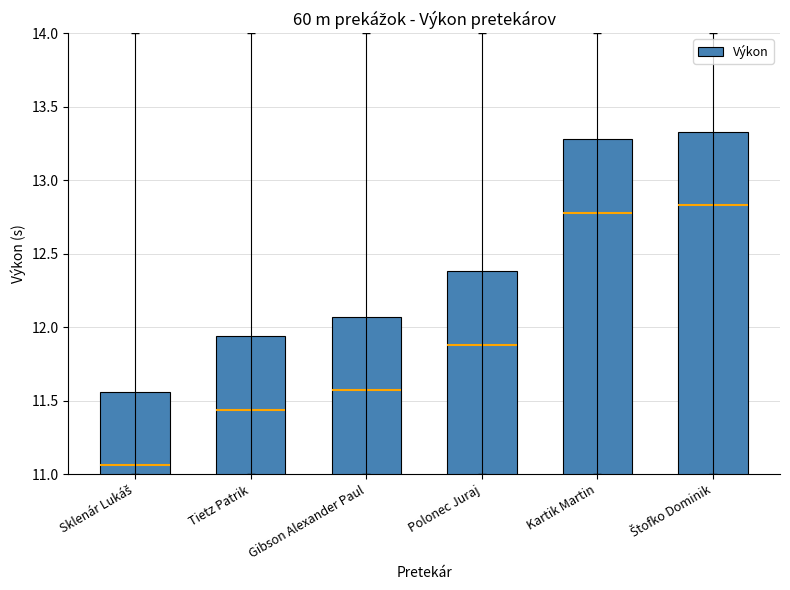

Approximately how many times larger is the value at Kartik Martin compared to Gibson Alexander Paul?

1.1